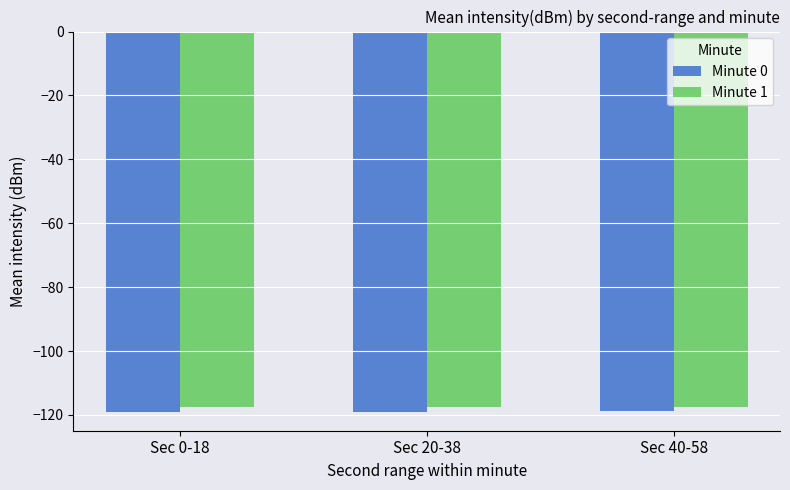

What position from the right is Sec 20-38?

2